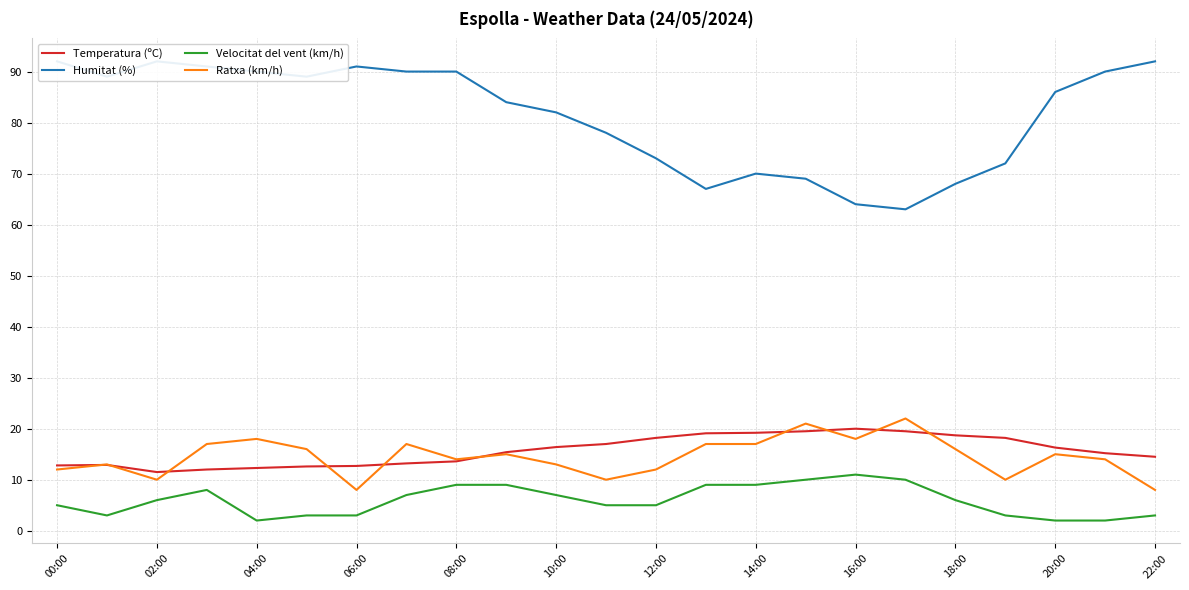

The Velocitat del vent (km/h) series shows 2.0 at 04:00. True or false?

True